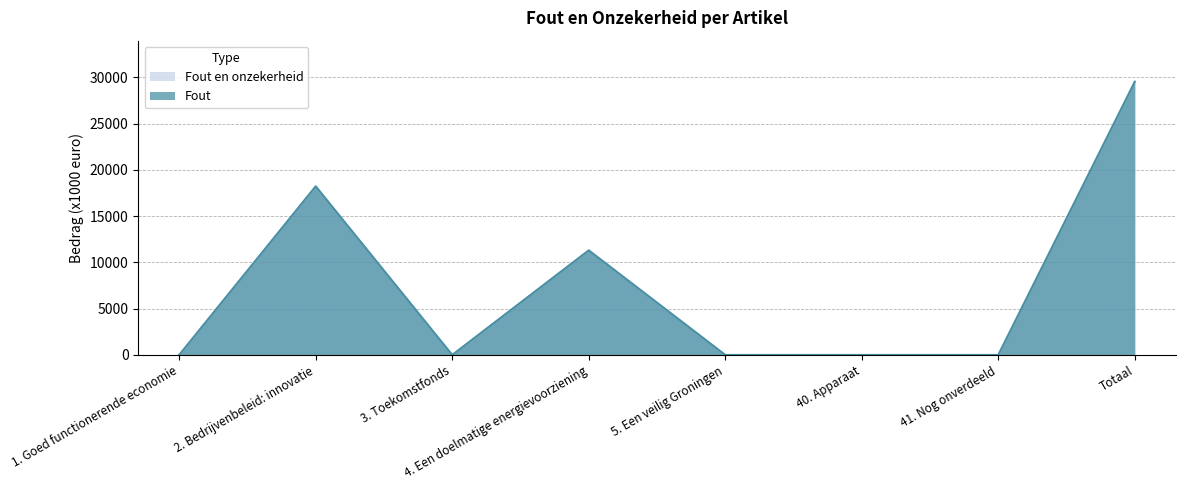

How many lines are shown in the chart?

2